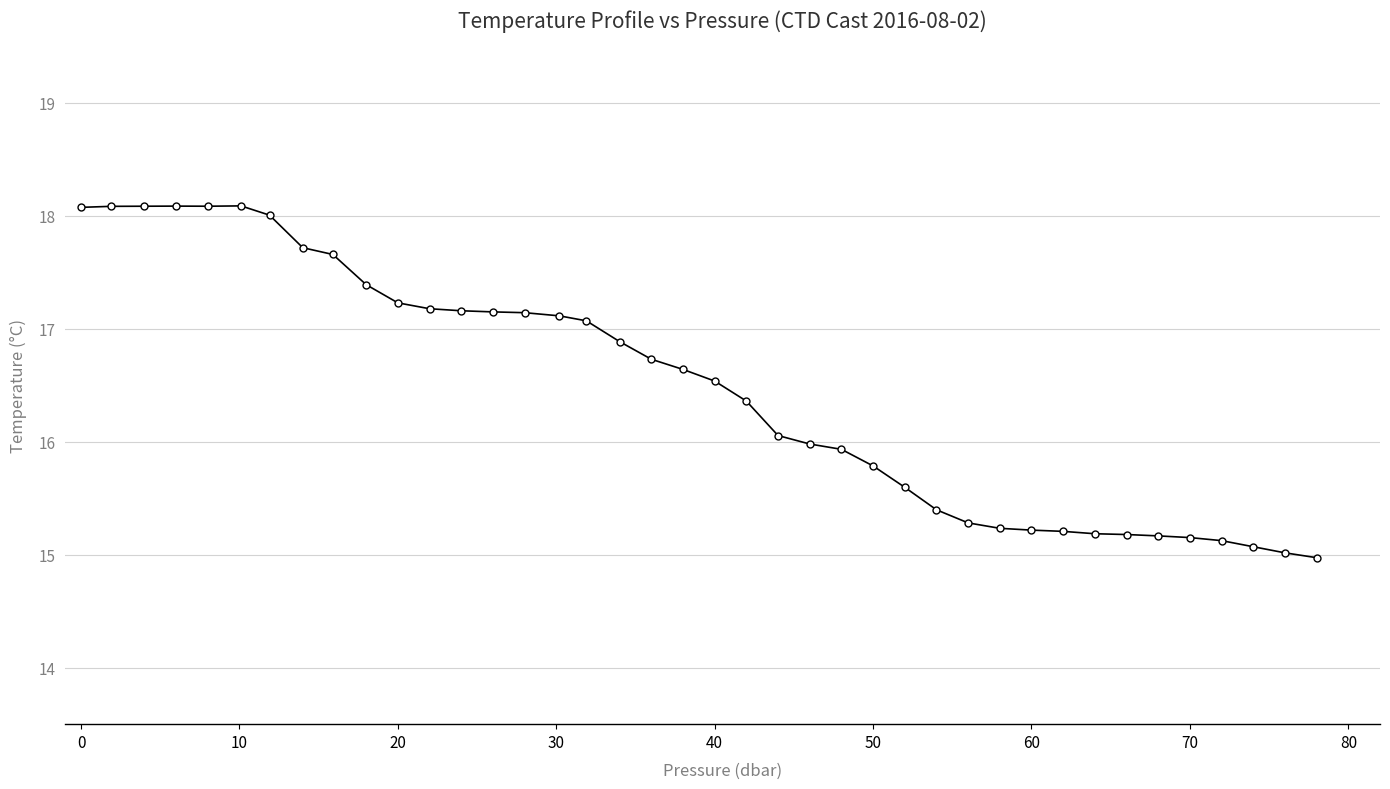

Does the chart have visible grid lines?

Yes